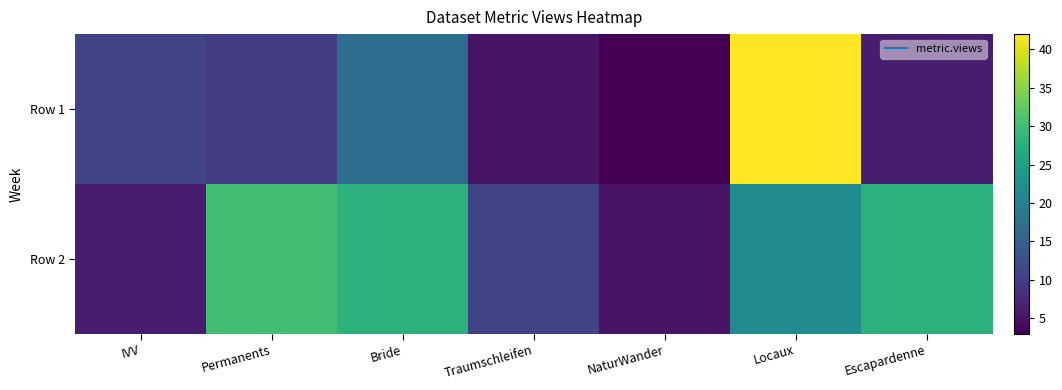

Between Locaux and NaturWander, which is larger?

Locaux